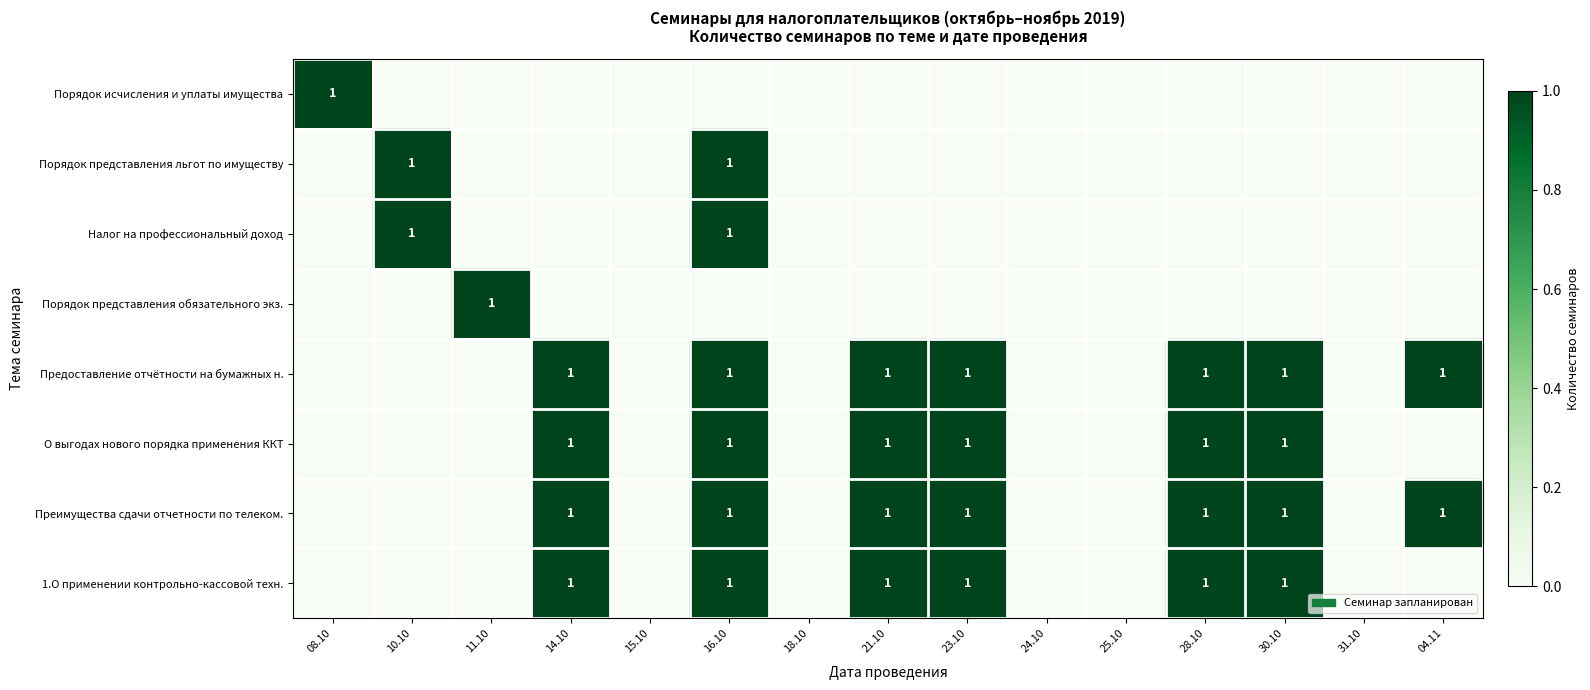

The value of 1.О применении контрольно-кассовой техн. at 30.10 is 1. True or false?

True